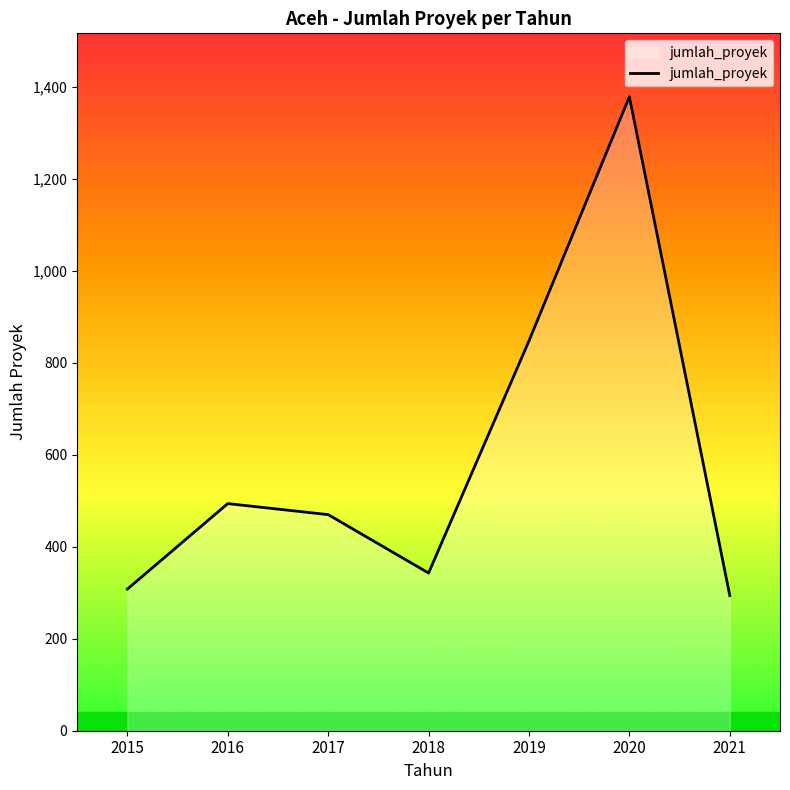

At which category does the chart reach its peak across all series?

2020